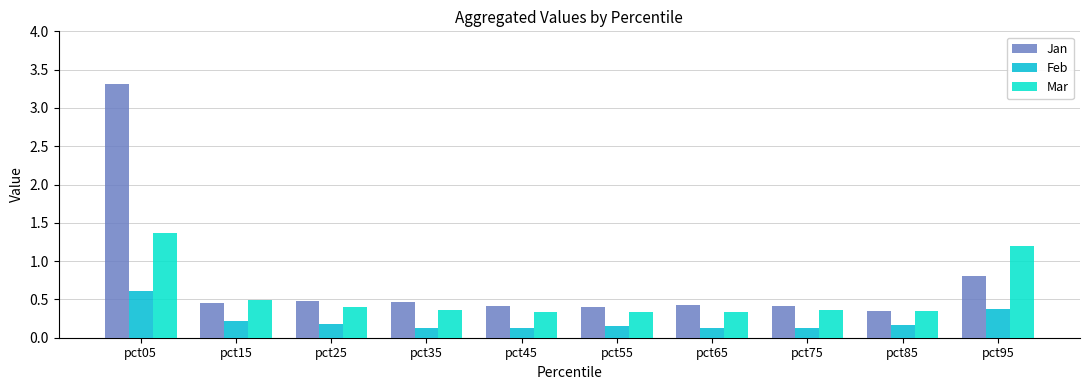

What is the sum of the Mar values at pct75 and pct55?

0.7